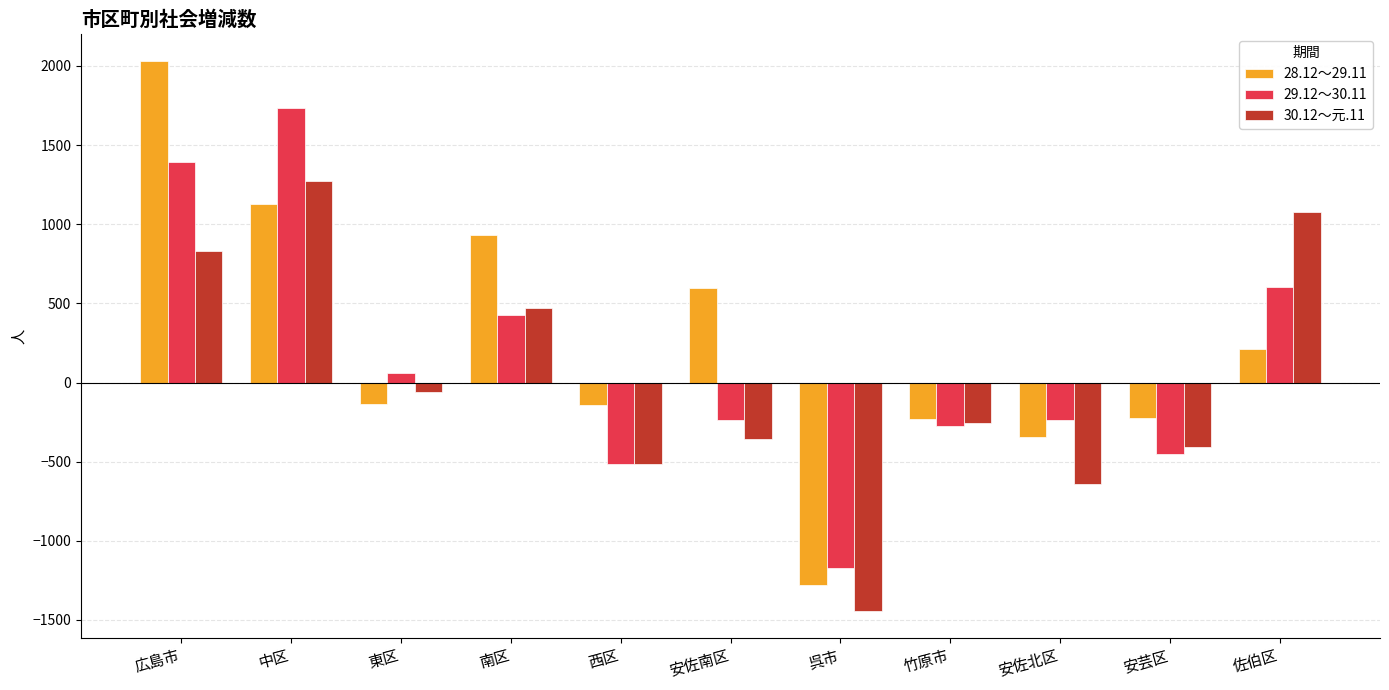

Is it true that 30.12～元.11 equals -356 at 安佐南区?

True